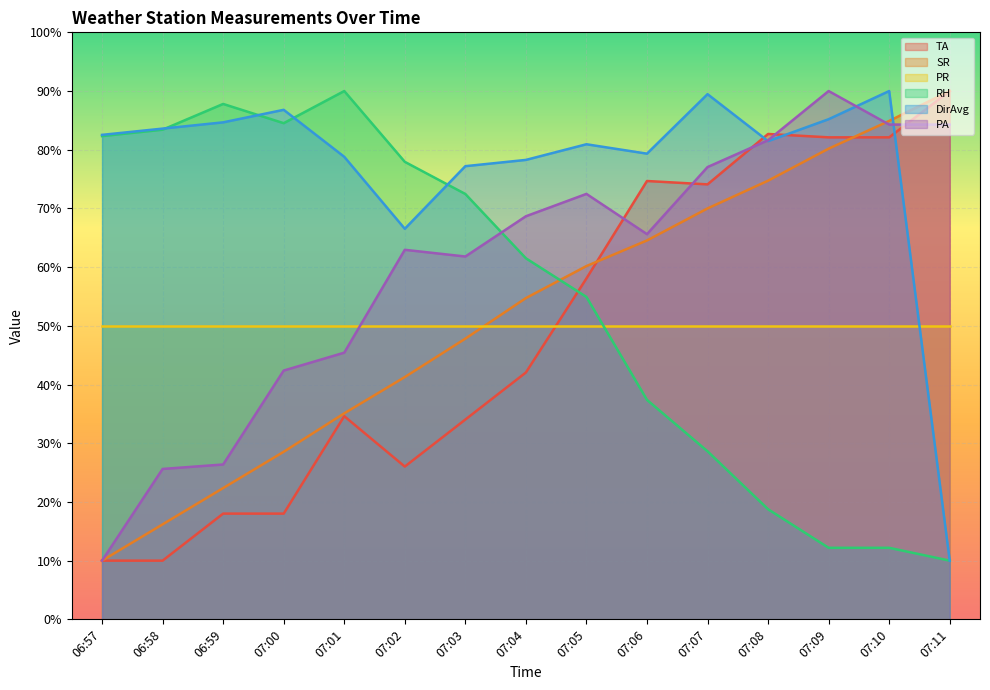

Rank the series at 07:02 from highest to lowest value.

RH, DirAvg, PA, PR, SR, TA